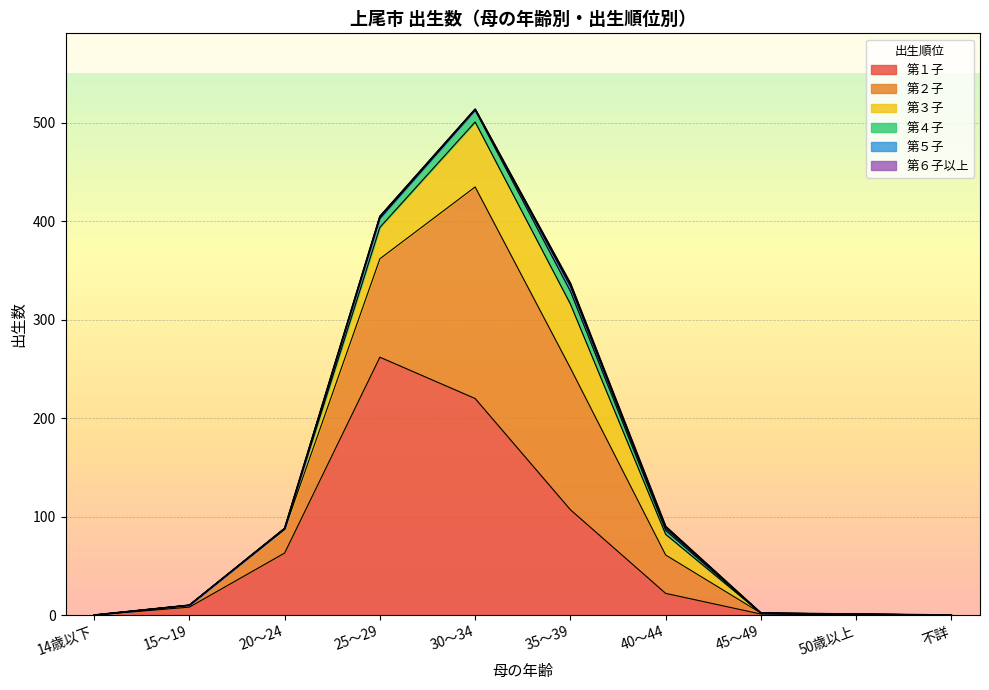

List the series in order of their peak value, highest first.

第１子, 第２子, 第３子, 第４子, 第５子, 第６子以上